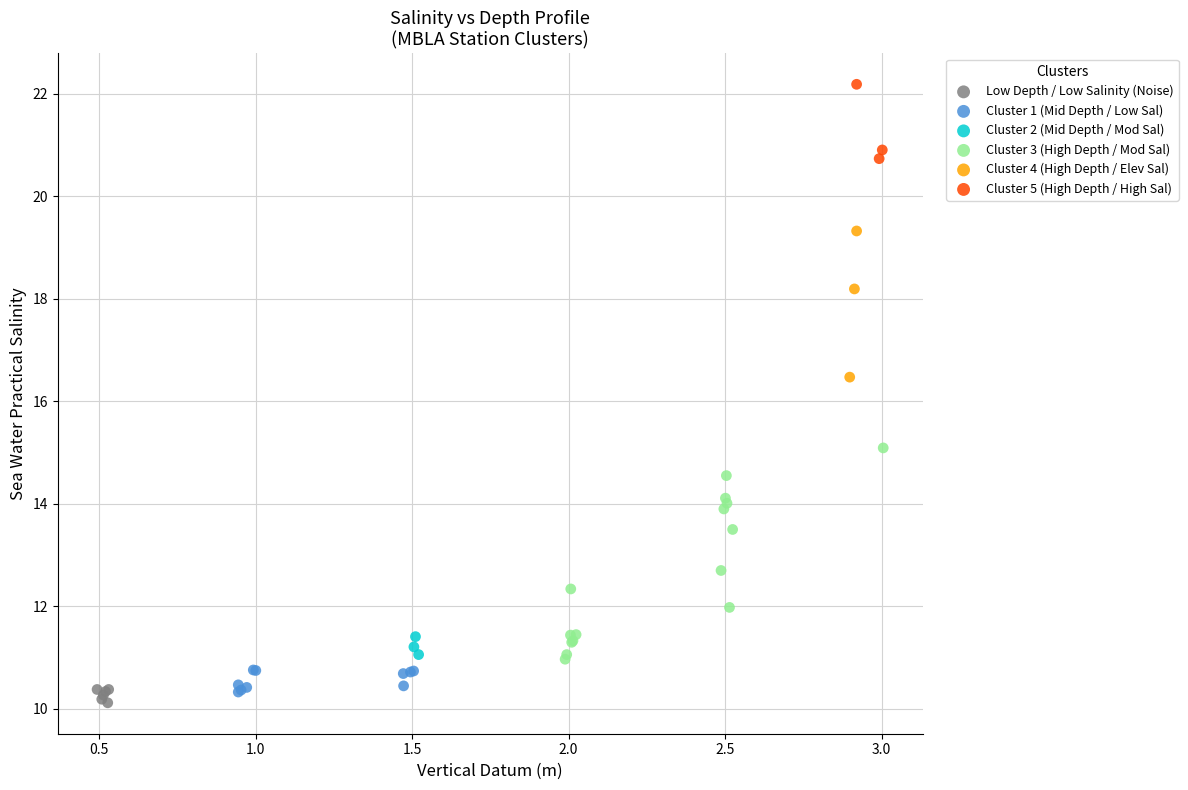

Which series has the largest Y range (max minus min)?

Cluster 3 (High Depth / Mod Sal)